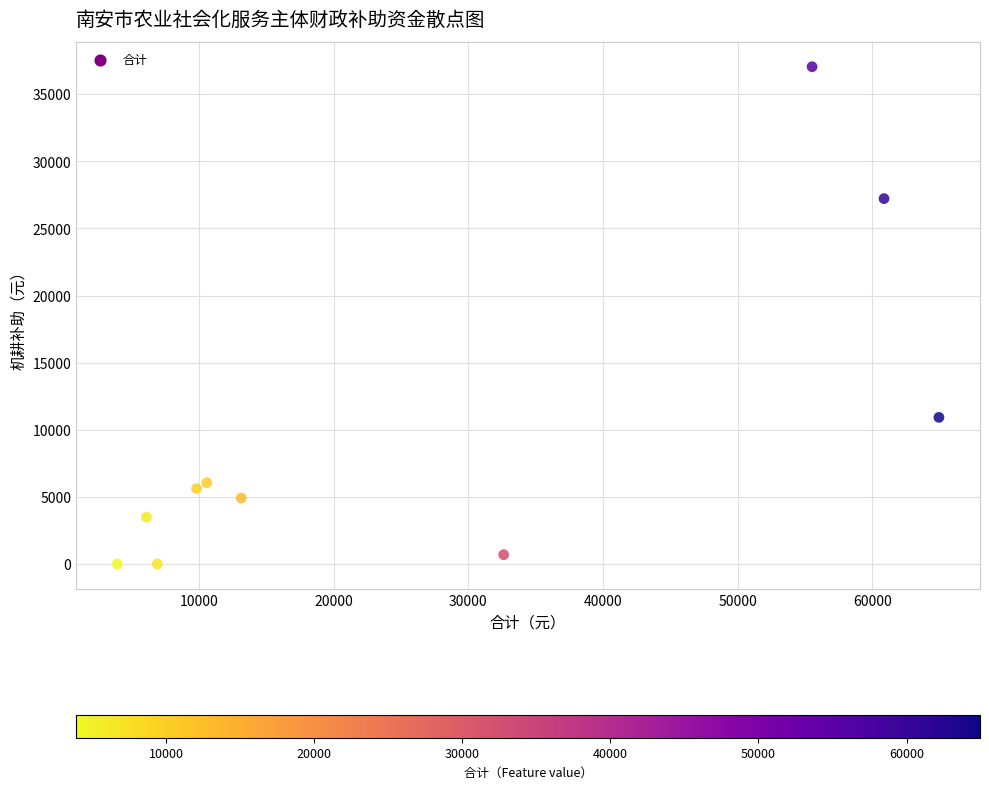

What Y value in the scatter plot is closest to 18521?

10924